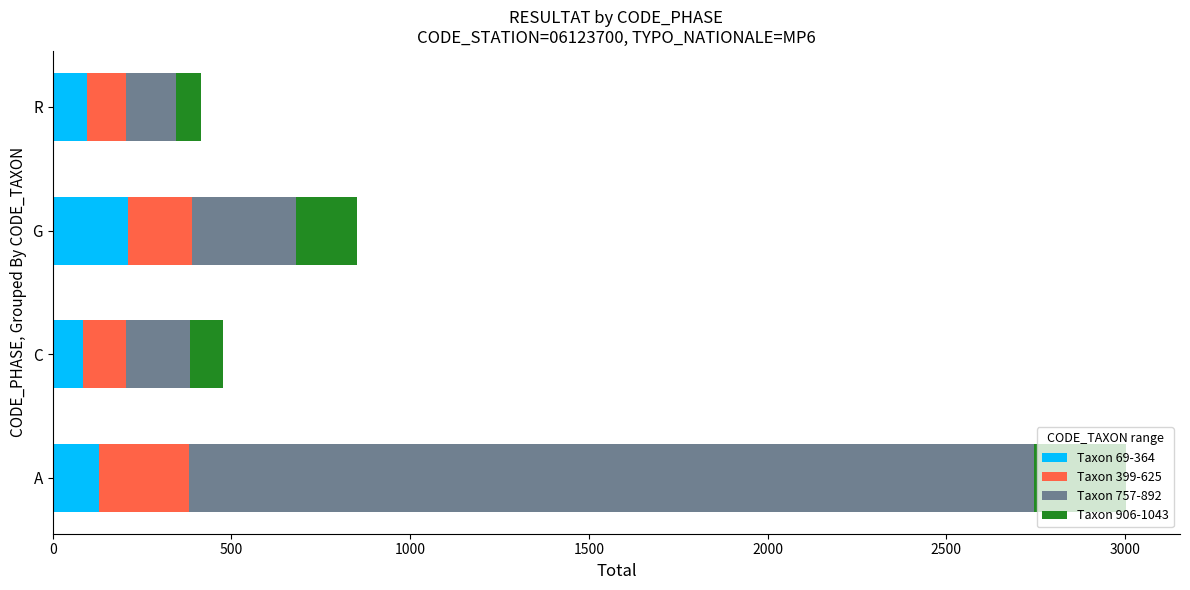

What is the total value across all series at C?

475